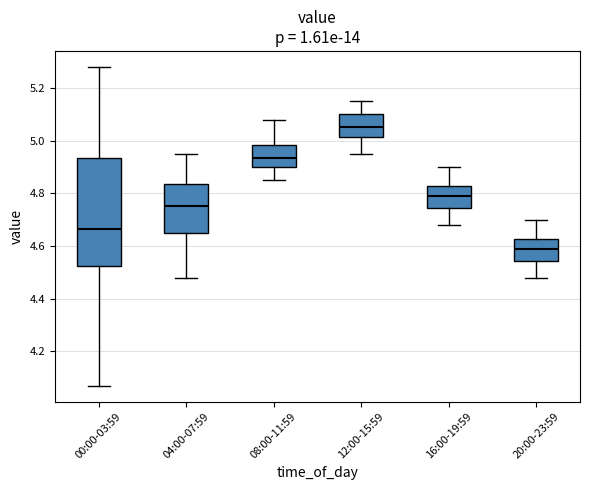

Reading left to right, transcribe this box plot: for each box, give where its median line is, the range the box spans, and where its two whiskers end, as read against the y-axis. The values are not printed on the chart, so give them approximately, as read against the axis.

00:00-03:59: median 4.66, box 4.52 to 4.94, whiskers 4.08 to 5.28
04:00-07:59: median 4.76, box 4.66 to 4.84, whiskers 4.48 to 4.96
08:00-11:59: median 4.94, box 4.90 to 4.98, whiskers 4.86 to 5.08
12:00-15:59: median 5.06, box 5.02 to 5.10, whiskers 4.96 to 5.16
16:00-19:59: median 4.80, box 4.74 to 4.82, whiskers 4.68 to 4.90
20:00-23:59: median 4.60, box 4.54 to 4.62, whiskers 4.48 to 4.70